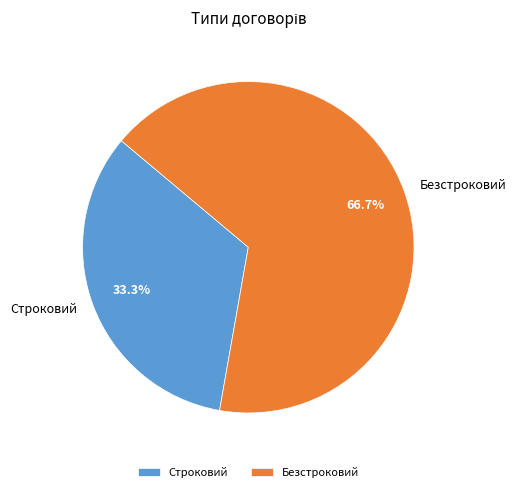

Which slice is the smallest?

Строковий